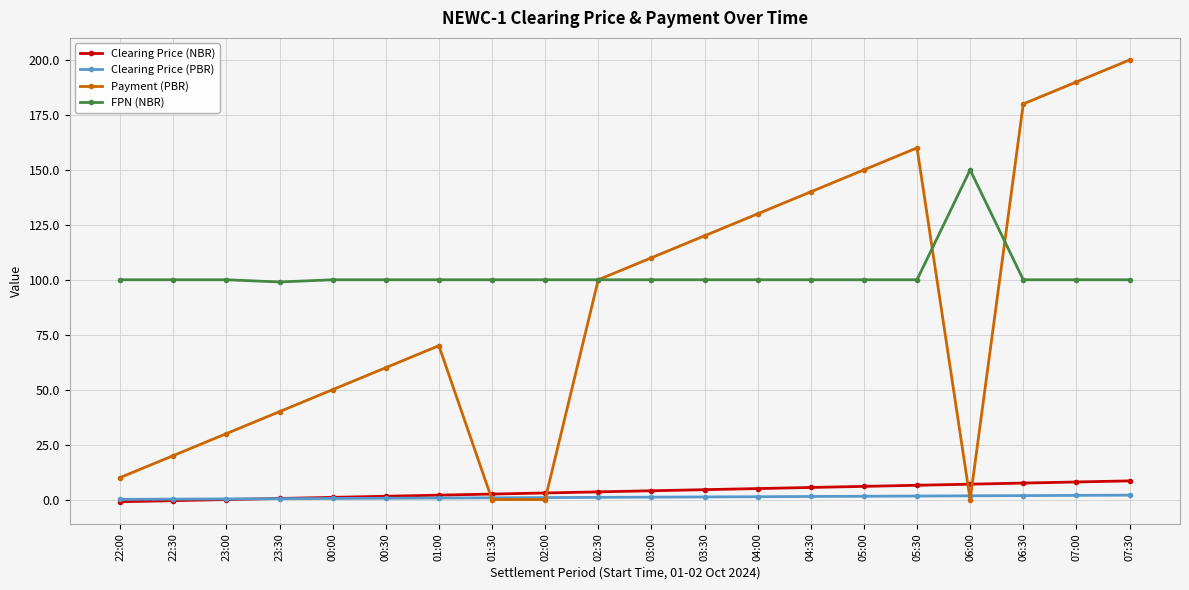

What is the difference between the maximum and minimum values in the Clearing Price (NBR) series?

9.5